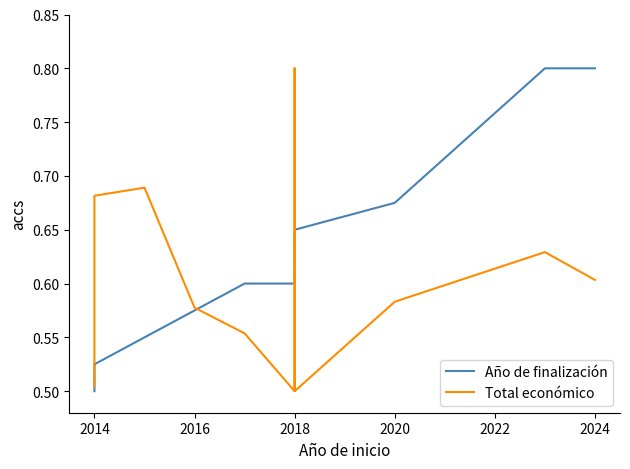

The Año de finalización series shows 0.9 at 2018. True or false?

False